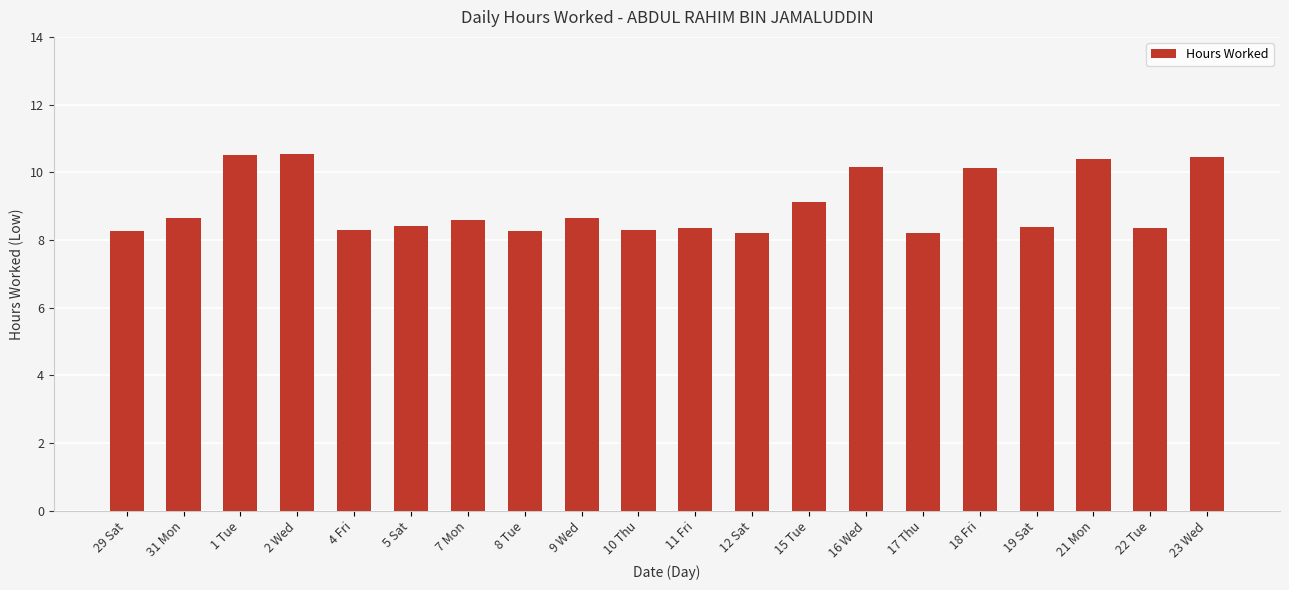

What position from the right is 19 Sat?

4